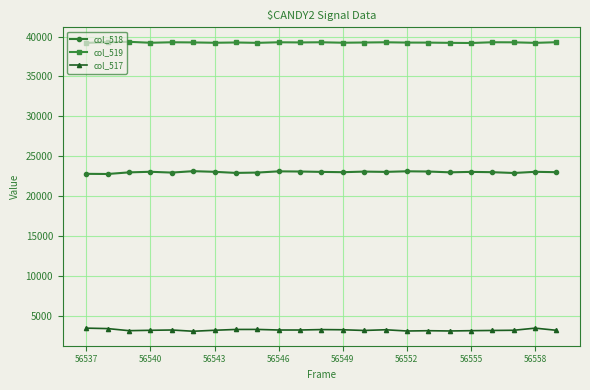

At how many categories does at least one series exceed 29069?

23